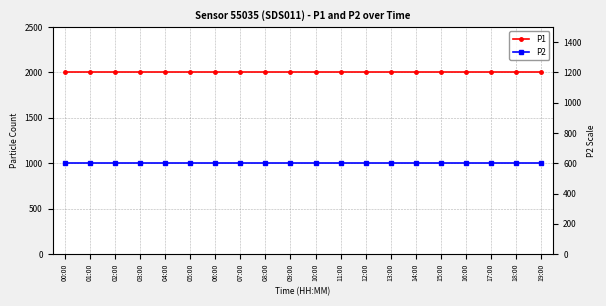

The value of P1 at 08:00 is 1999.9. True or false?

True